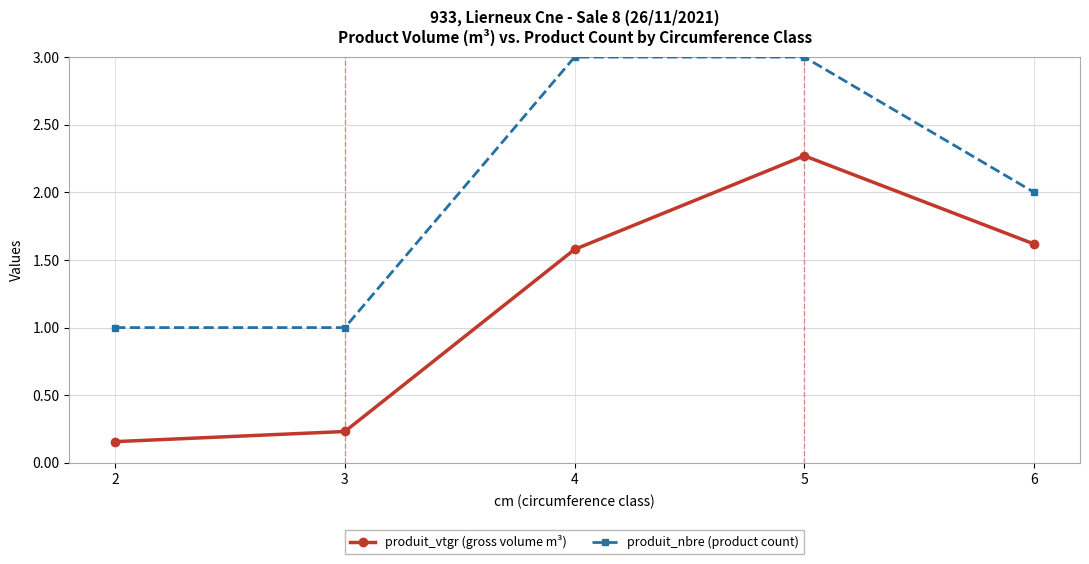

List the labels in order of produit_vtgr (gross volume m³) value, largest first.

5, 6, 4, 3, 2